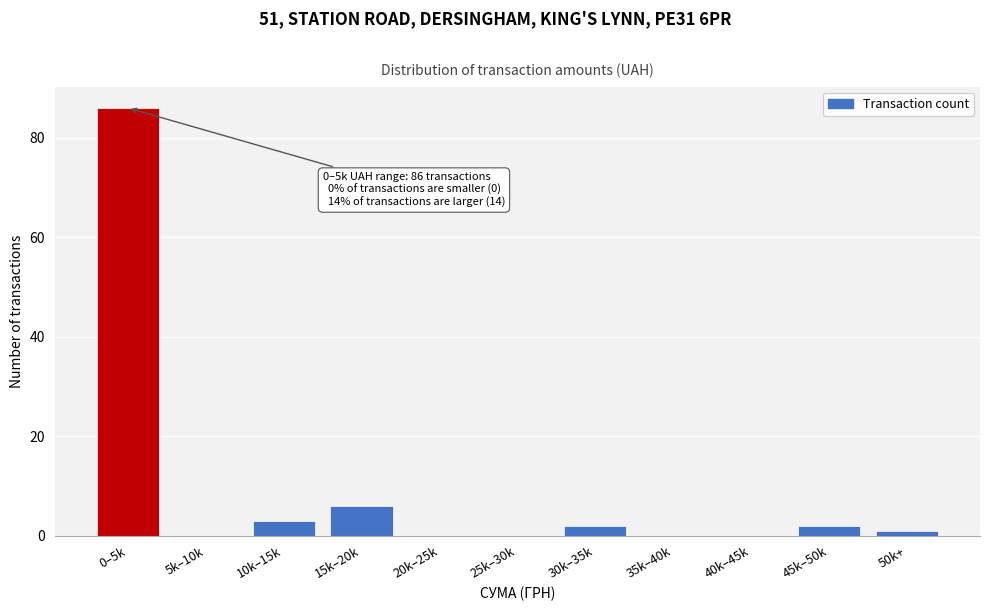

Reading left to right, transcribe all the data shown in this chart.

0–5k=86	5k–10k=0	10k–15k=3	15k–20k=6	20k–25k=0	25k–30k=0	30k–35k=2	35k–40k=0	40k–45k=0	45k–50k=2	50k+=1